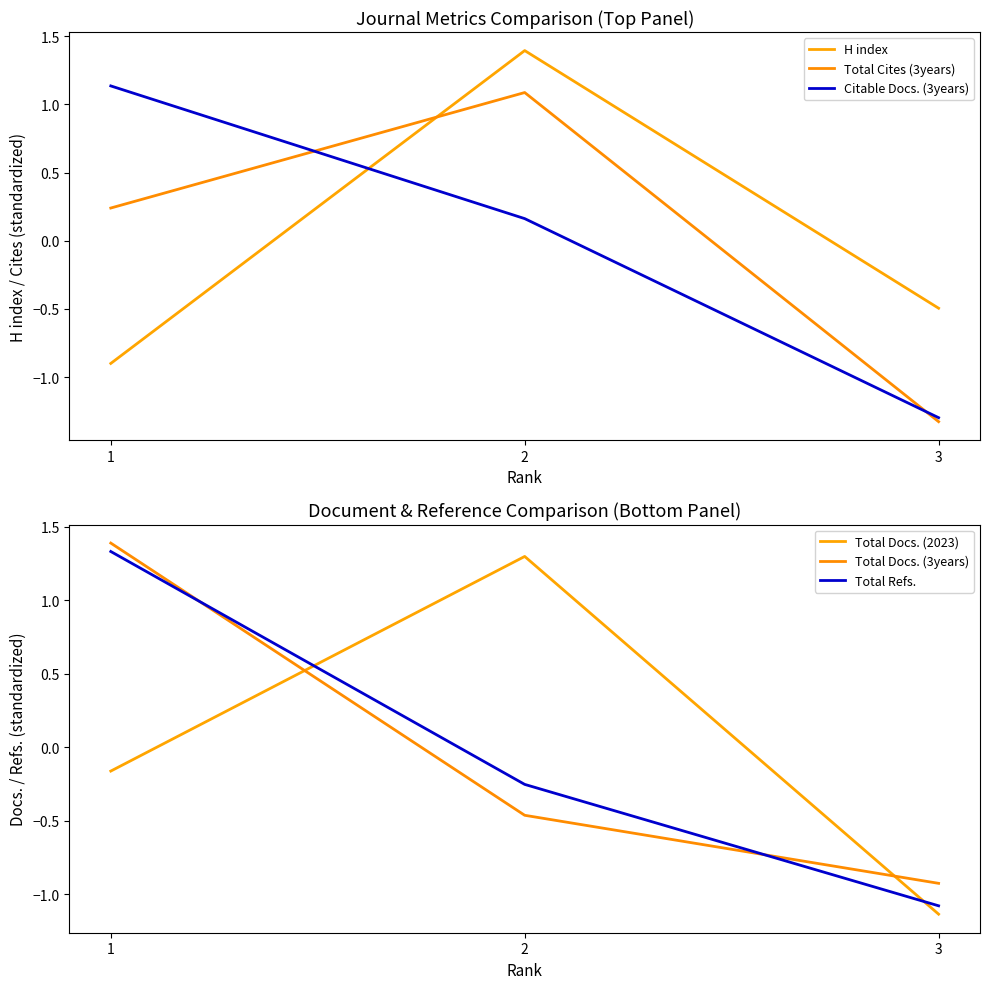

What value does the Total Docs. (3years) series have at 2?

-0.5